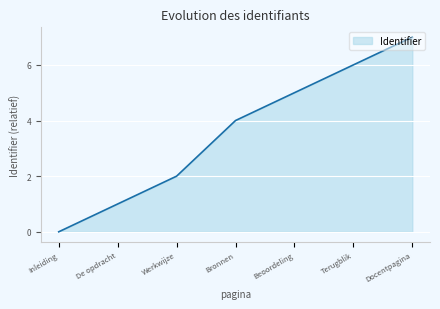

Rank the categories by value from lowest to highest.

Inleiding, De opdracht, Werkwijze, Bronnen, Beoordeling, Terugblik, Docentpagina